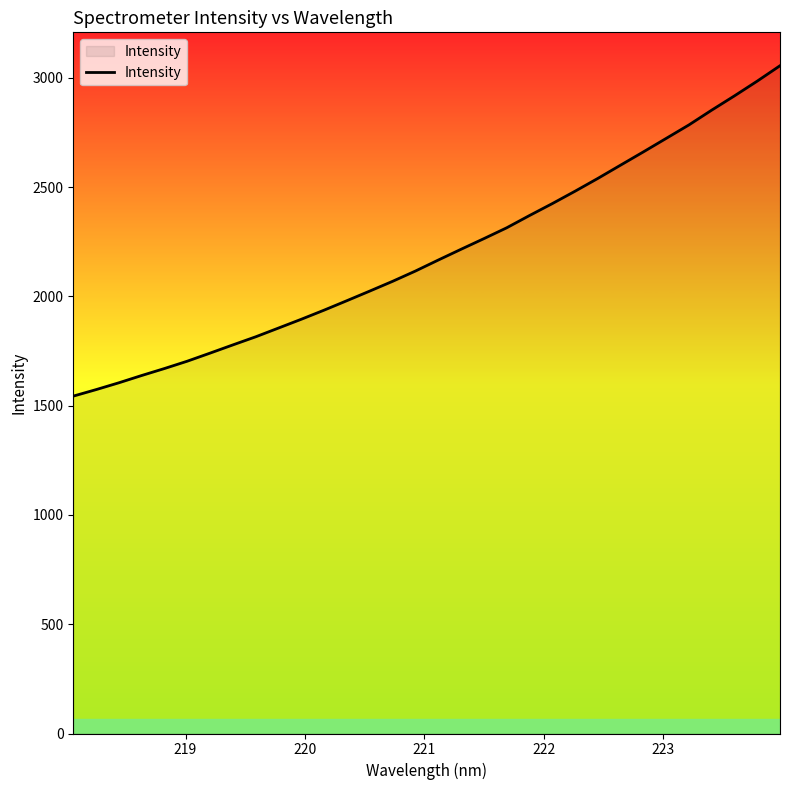

What is the smallest value displayed?

1544.0